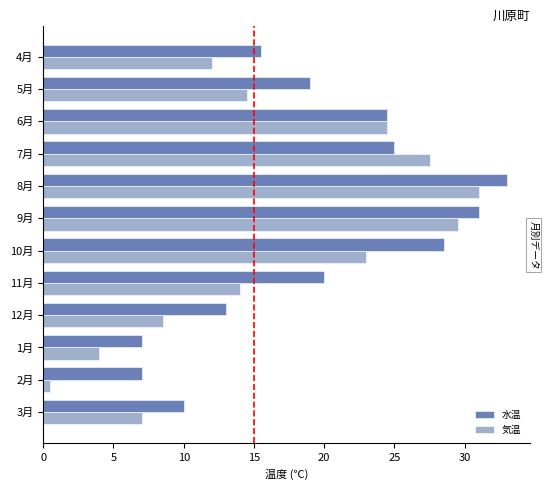

What is the spread (max minus min) of values at 8月?

2.0